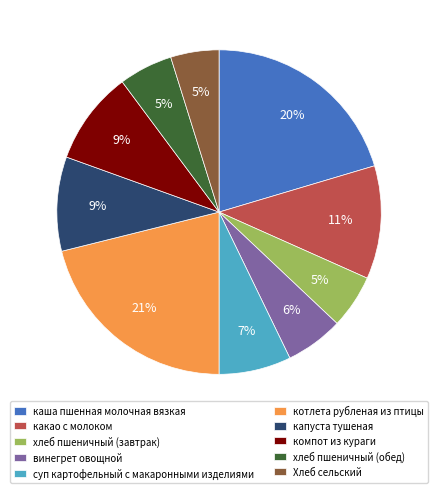

Is the sum of компот из кураги and хлеб пшеничный (обед) greater than half?

No